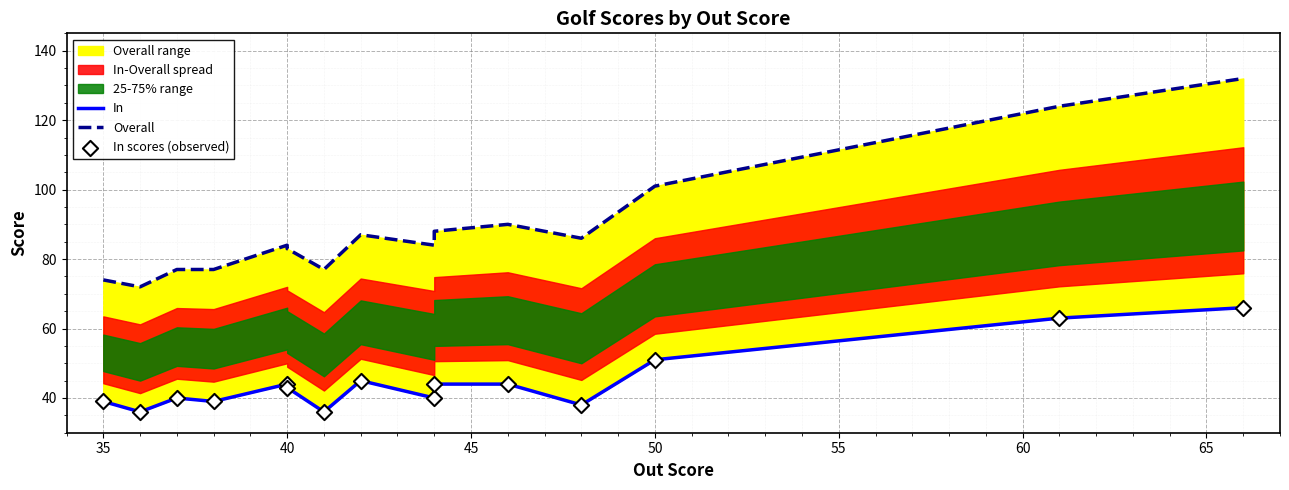

What are all the series names shown in the legend?

In, Overall, In scores (observed)